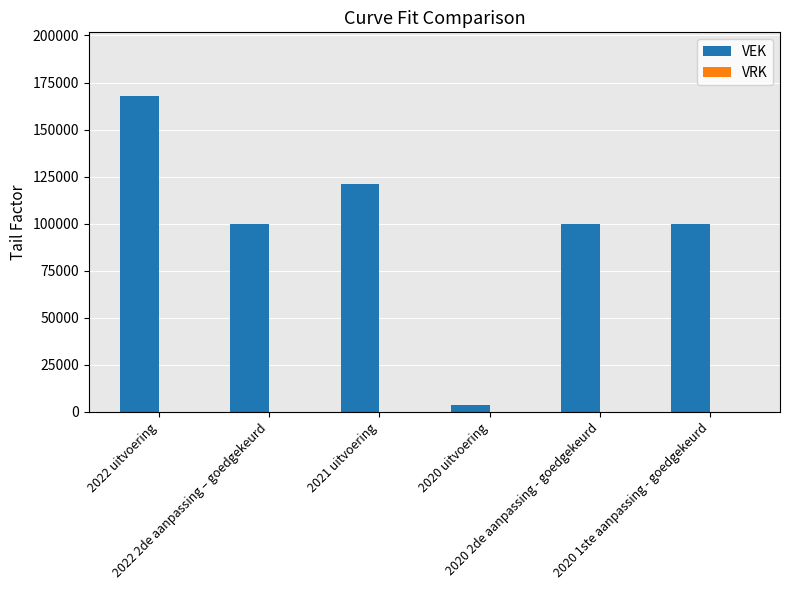

What is the difference between the maximum and minimum values?

164317